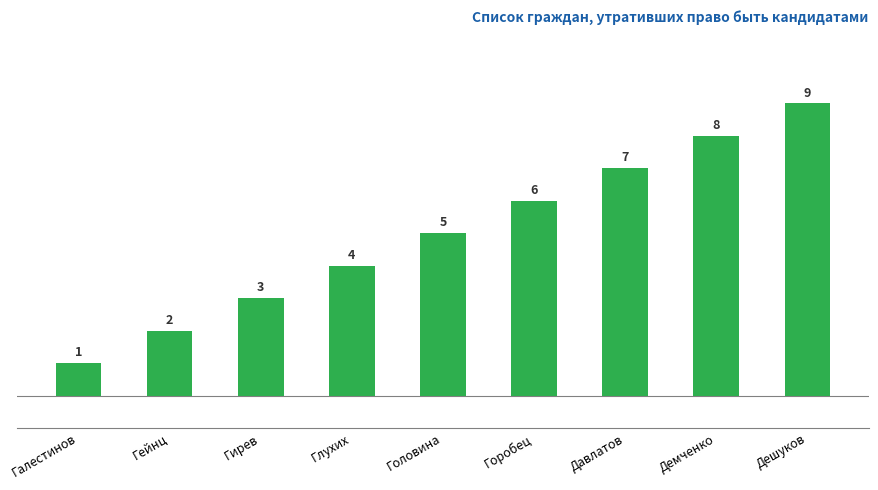

Which has a higher value, Глухих or Головина?

Головина